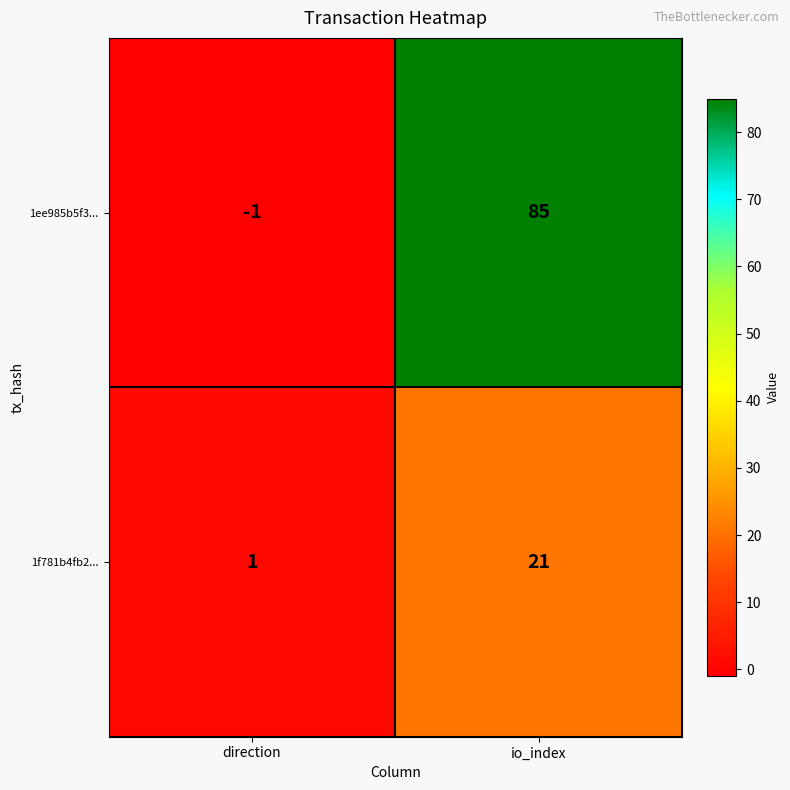

At which label is 1f781b4fb2... closest to 11?

direction